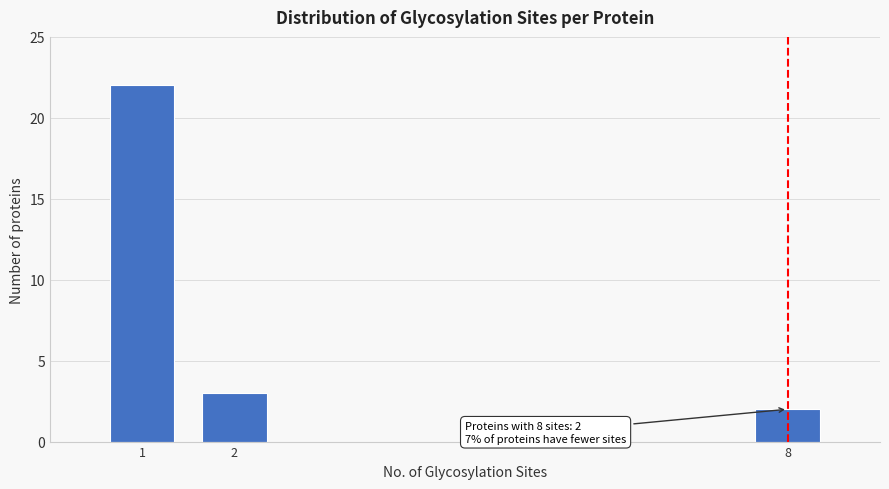

Reading right to left, what are all the values shown in this chart?

2	3	22